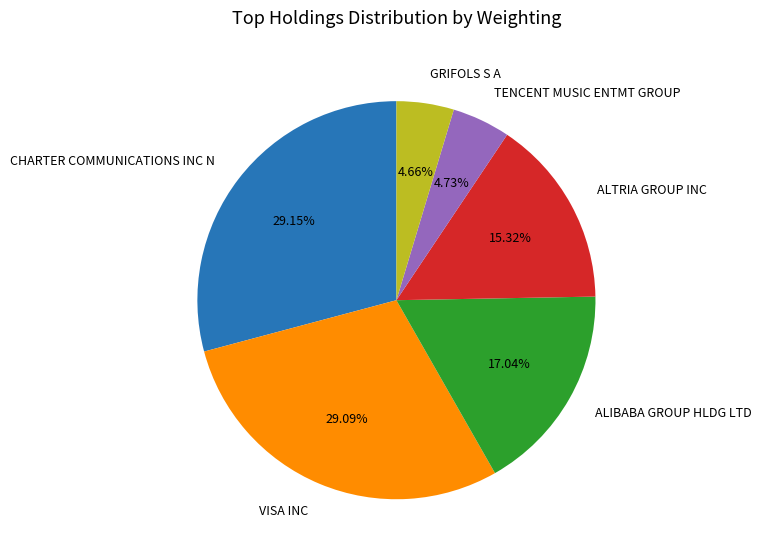

To the nearest percent, what is the average slice percentage?

17%